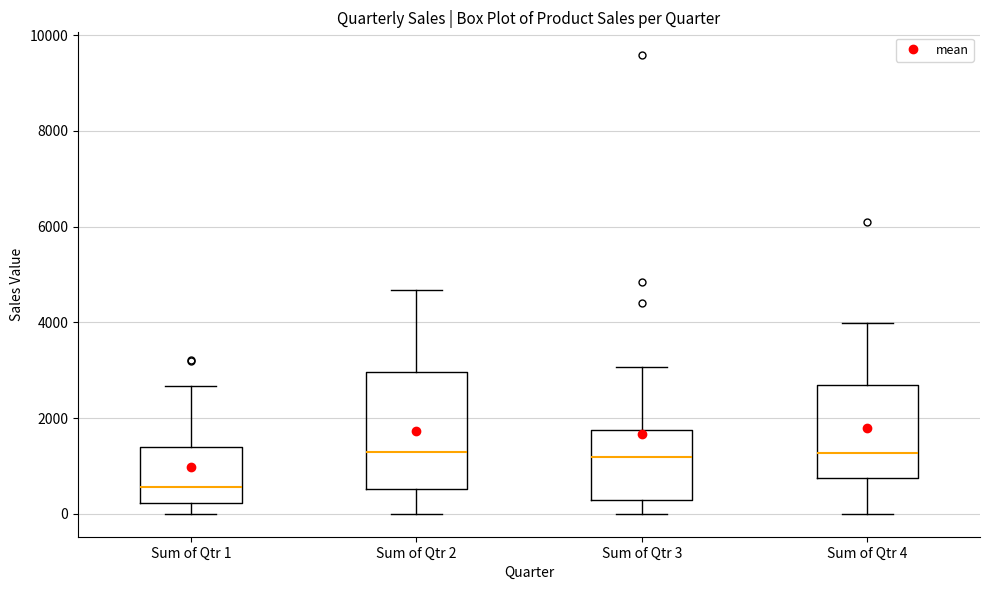

Reading left to right, transcribe this box plot: for each box, give where its median line is, the range the box spans, and where its two whiskers end, as read against the y-axis. The values are not printed on the chart, so give them approximately, as read against the axis.

Sum of Qtr 1: median 600, box 200 to 1400, whiskers 0 to 2600
Sum of Qtr 2: median 1400, box 600 to 3000, whiskers 0 to 4600
Sum of Qtr 3: median 1200, box 200 to 1800, whiskers 0 to 3000
Sum of Qtr 4: median 1200, box 800 to 2600, whiskers 0 to 4000